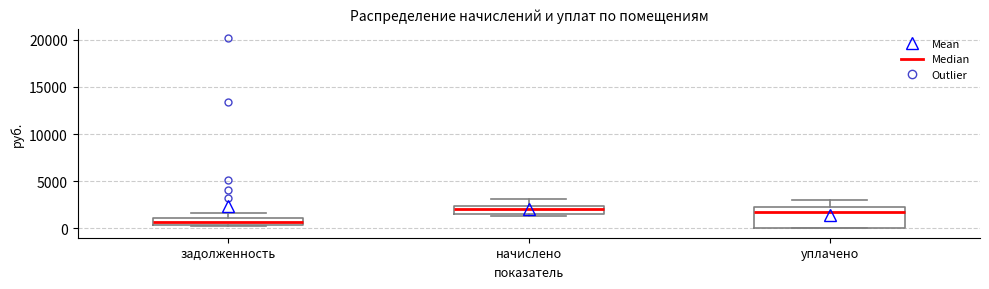

Where is the upper edge of the box for начислено on the y-axis? The values are not printed on the chart, so give them approximately, as read against the axis.

2500